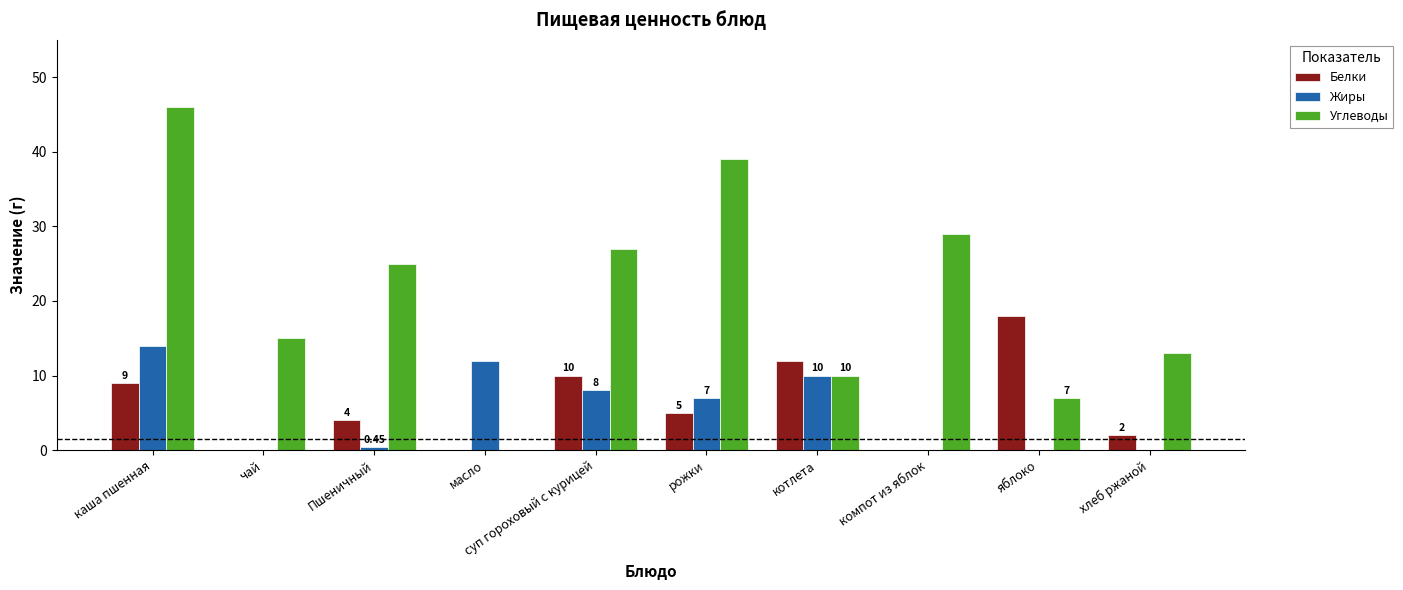

What is the sum of all Углеводы values?

211.0